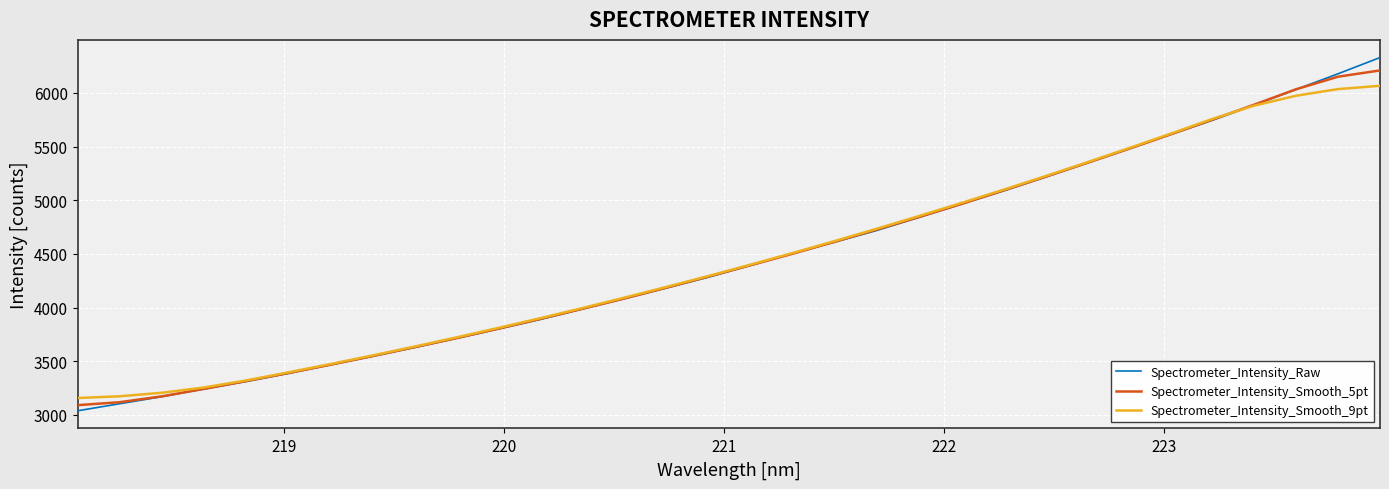

What is the difference between the maximum and minimum values in the Spectrometer_Intensity_Smooth_5pt series?

3117.4